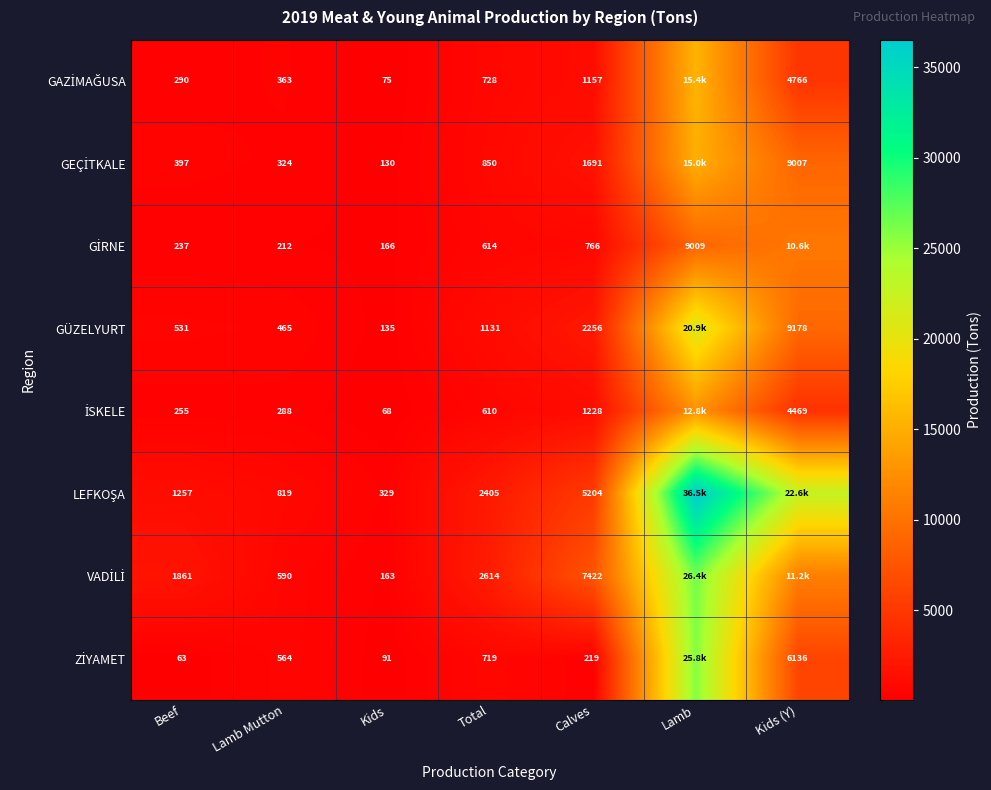

What is the average value of the GEÇİTKALE series?

3920.1